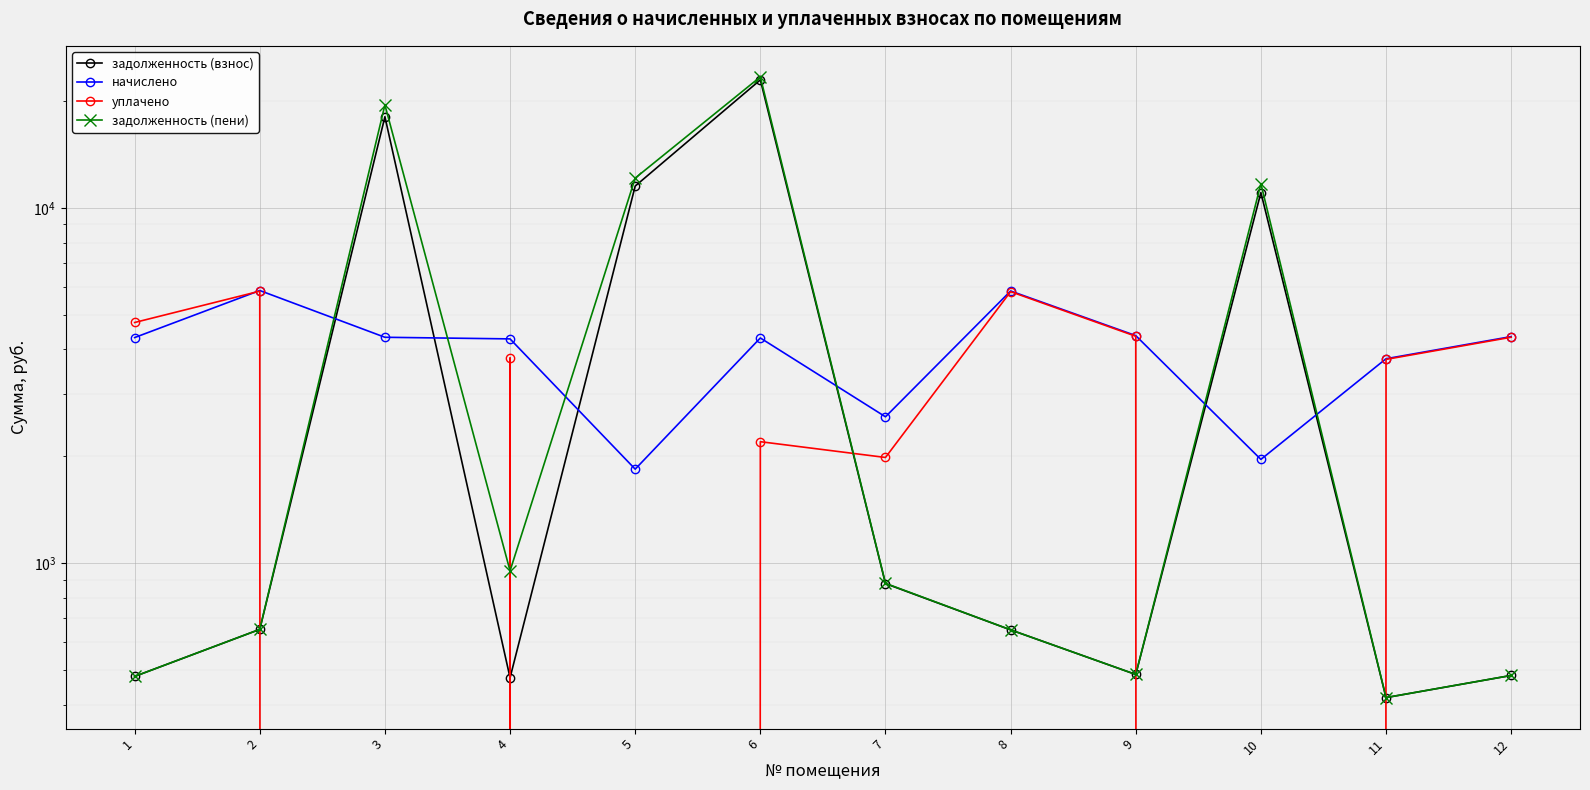

In уплачено, how many points are lower than both neighbors (excluding endpoints)?

4